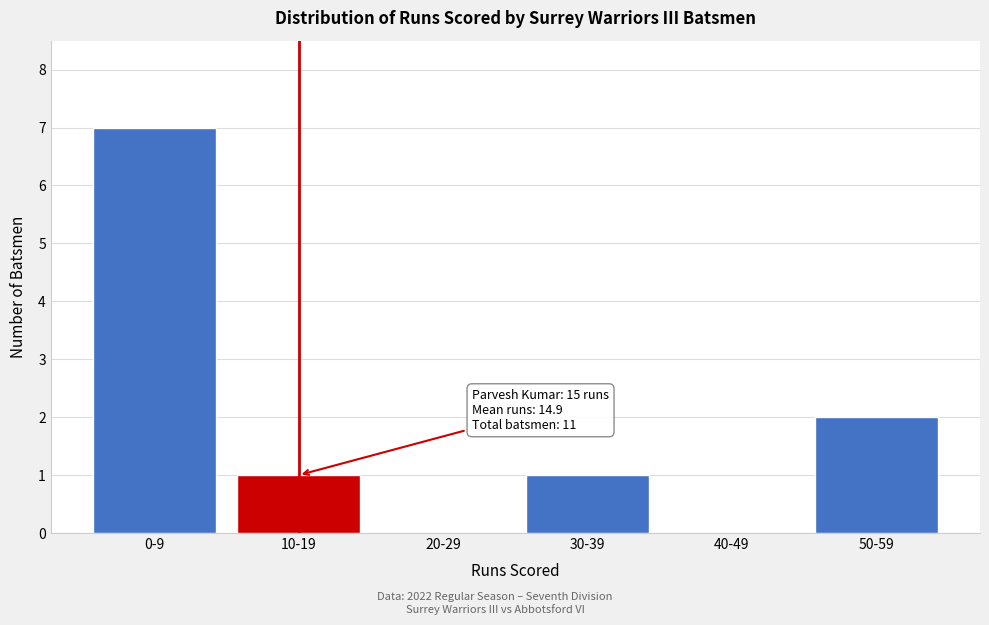

Reading left to right, list all the values displayed in this chart.

0-9=7	10-19=1	20-29=0	30-39=1	40-49=0	50-59=2